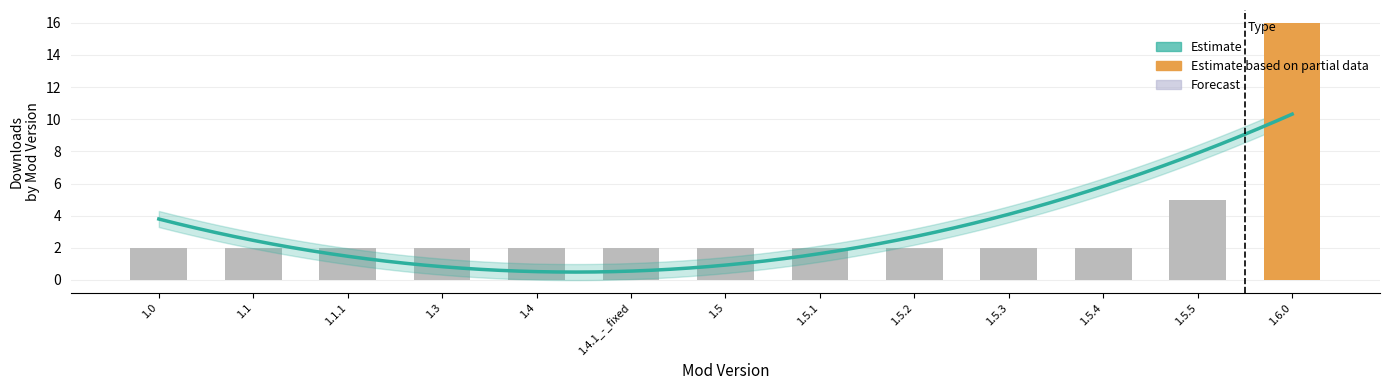

Does the chart contain stacked bars?

No